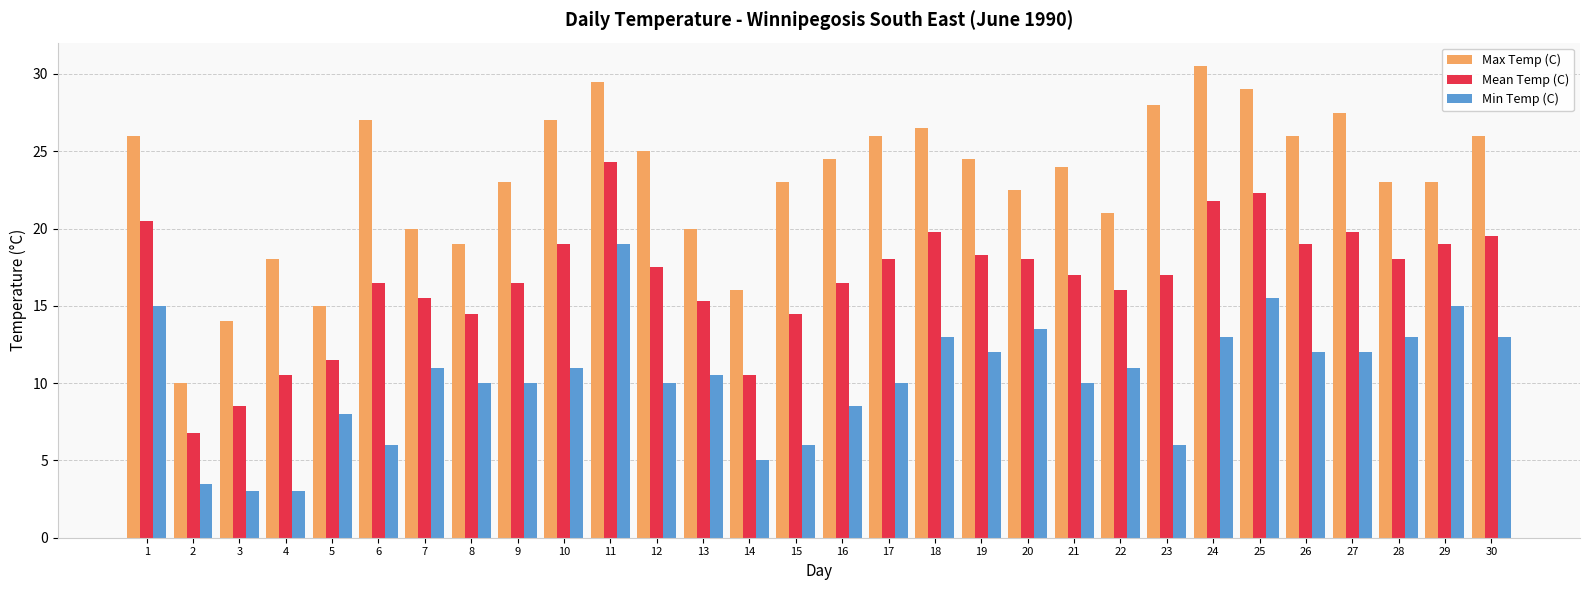

Does the chart contain stacked bars?

No